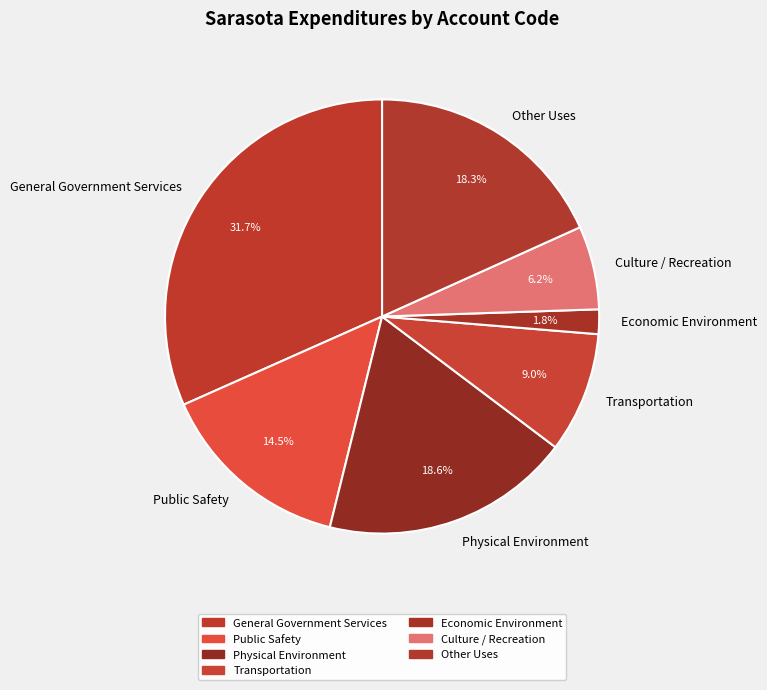

To the nearest percent, what portion does Culture / Recreation represent?

6%